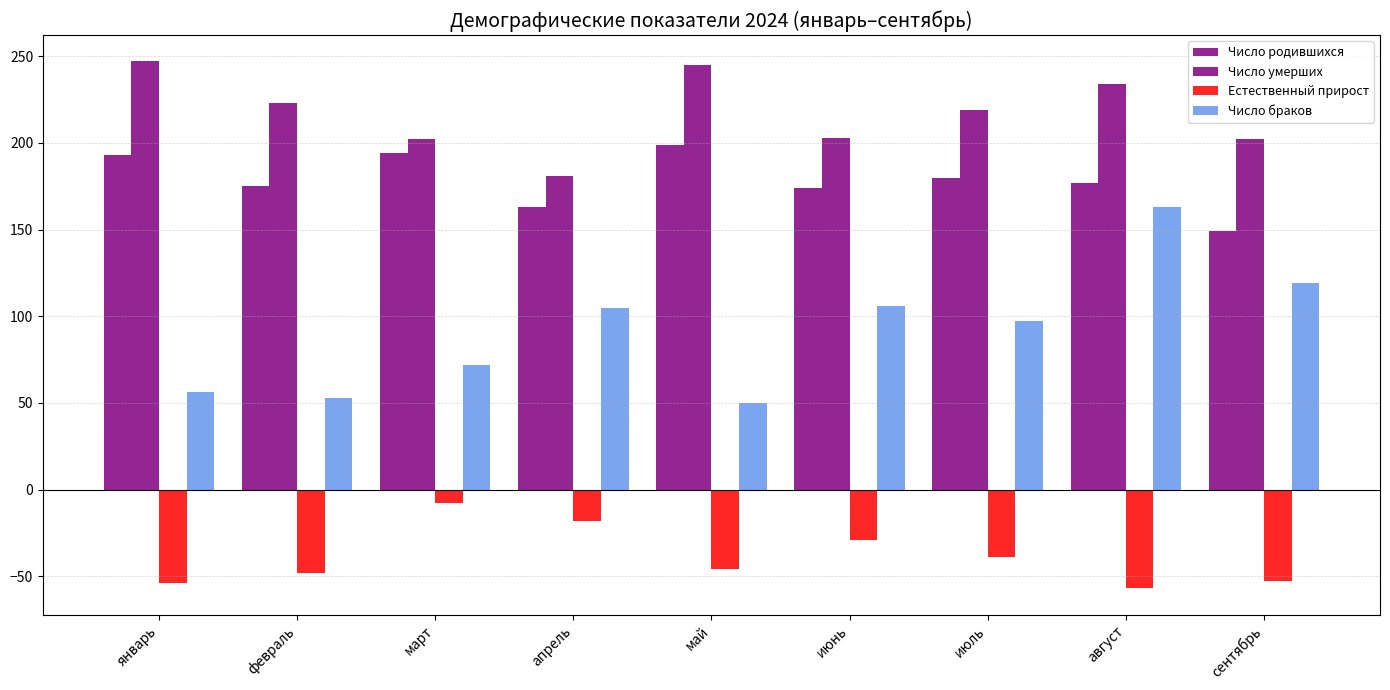

Is it true that Естественный прирост equals -57 at август?

True